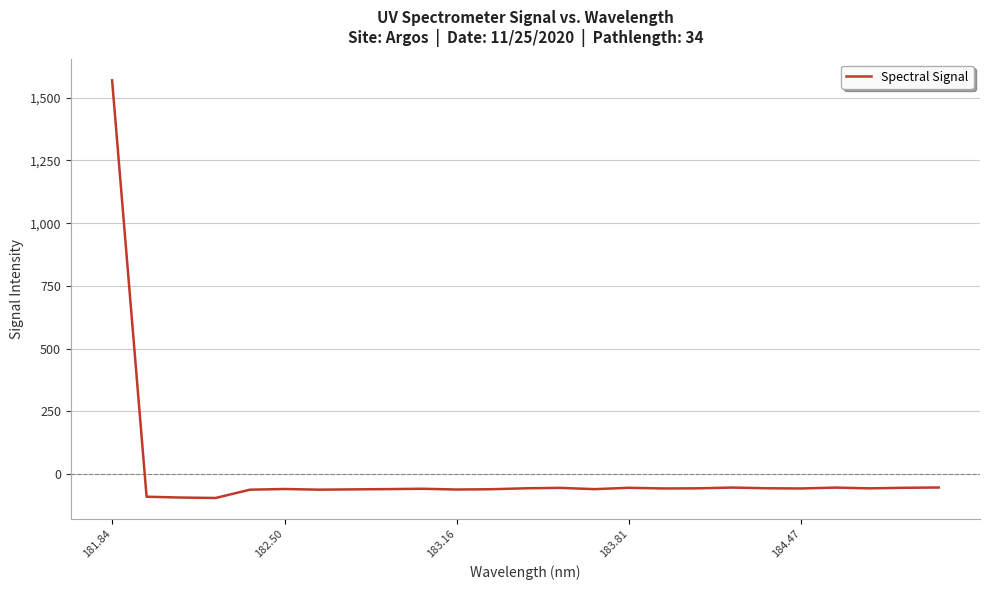

What is the minimum value shown in the chart?

-94.7